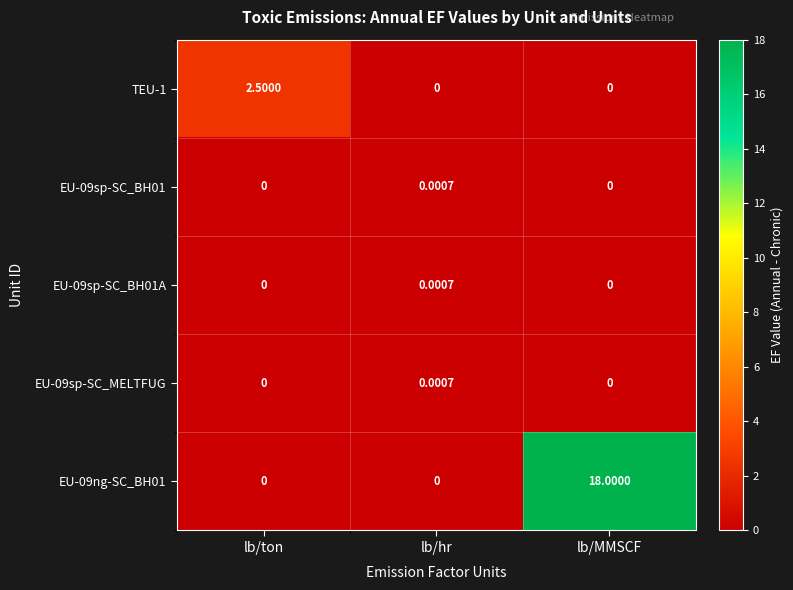

Is the value of EU-09sp-SC_BH01 at lb/ton greater than the value of EU-09sp-SC_MELTFUG at lb/hr?

No